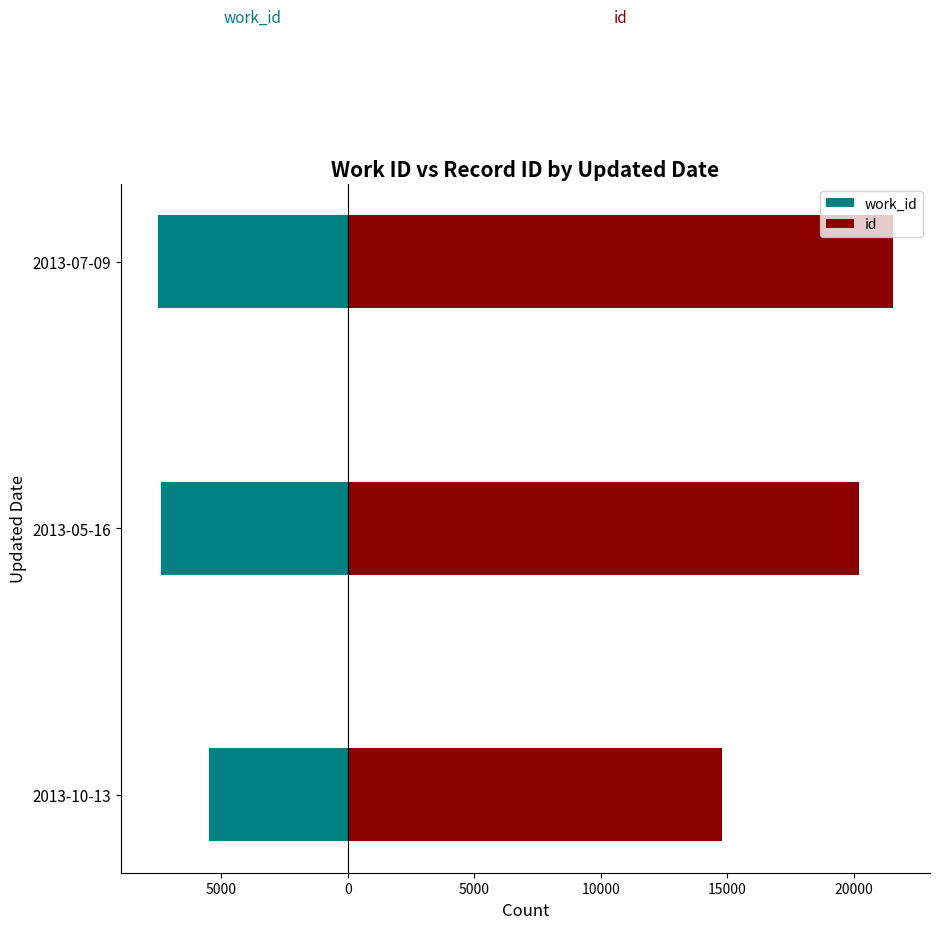

Rank the series at 2013-05-16 from lowest to highest value.

work_id, id